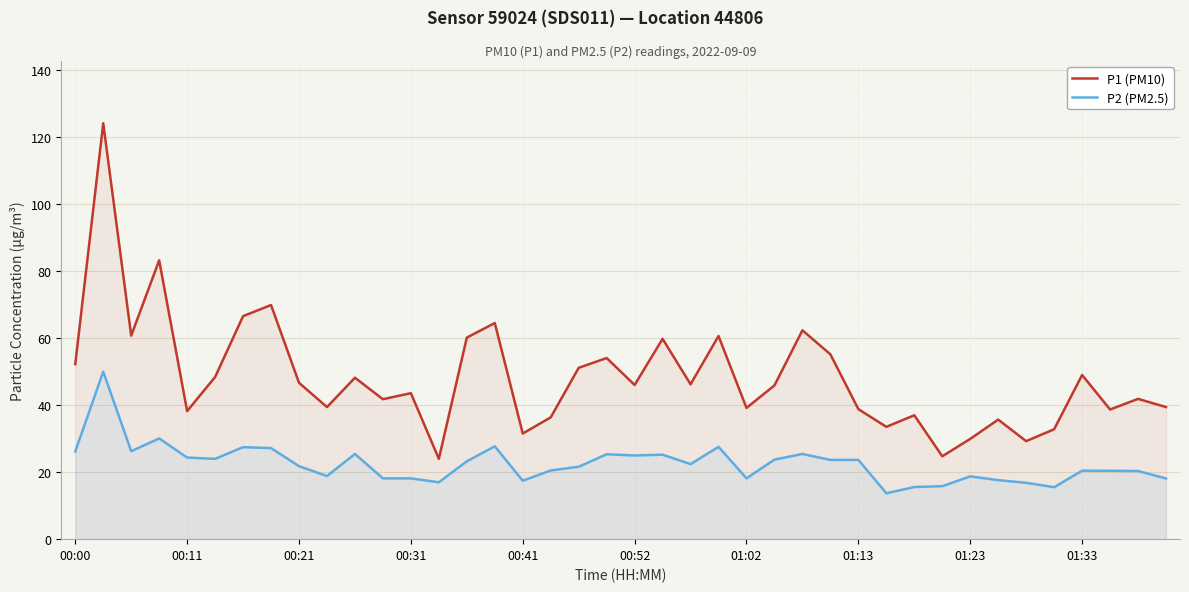

What is the label of the 40th point from the right?

00:00